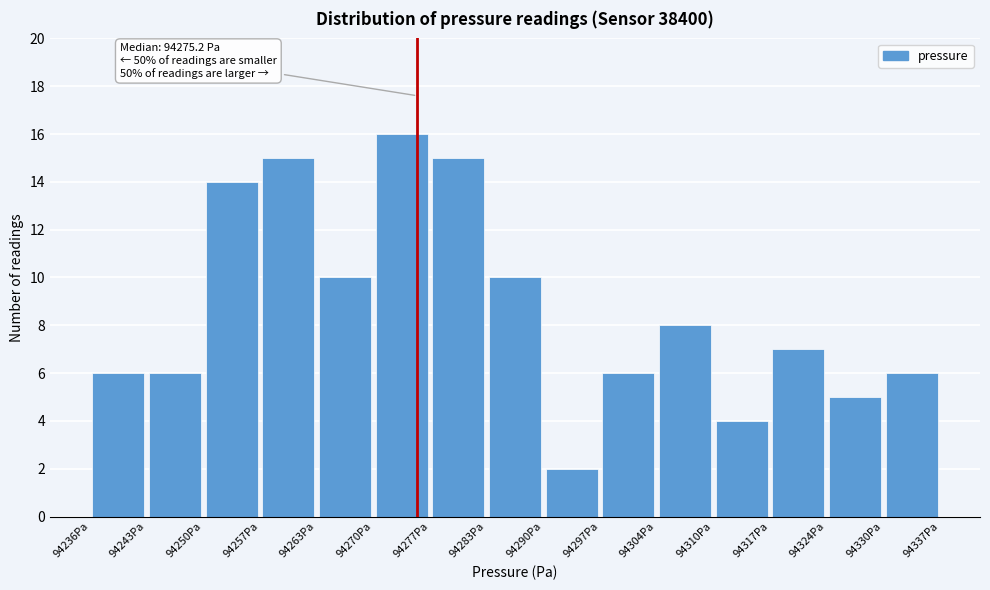

Which range on the x-axis has the tallest bar?

94270.0 to 94276.7